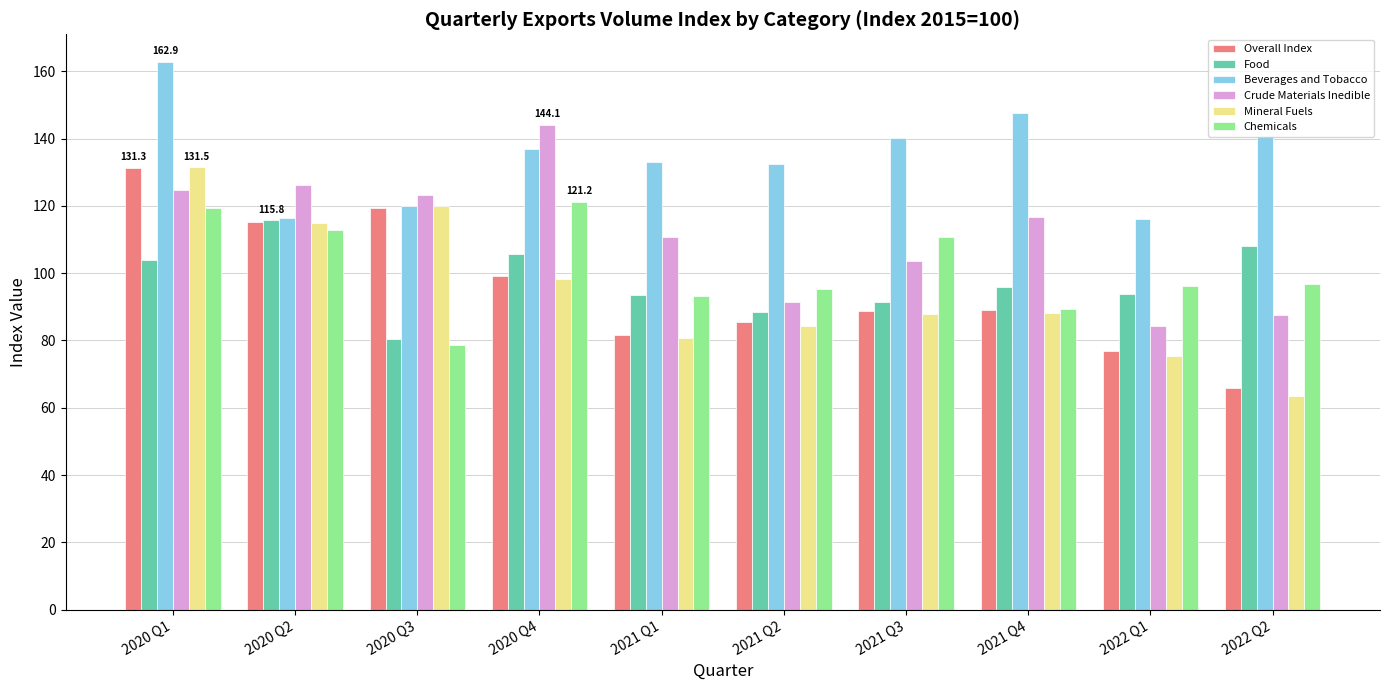

What position from the left is 2020 Q3?

3